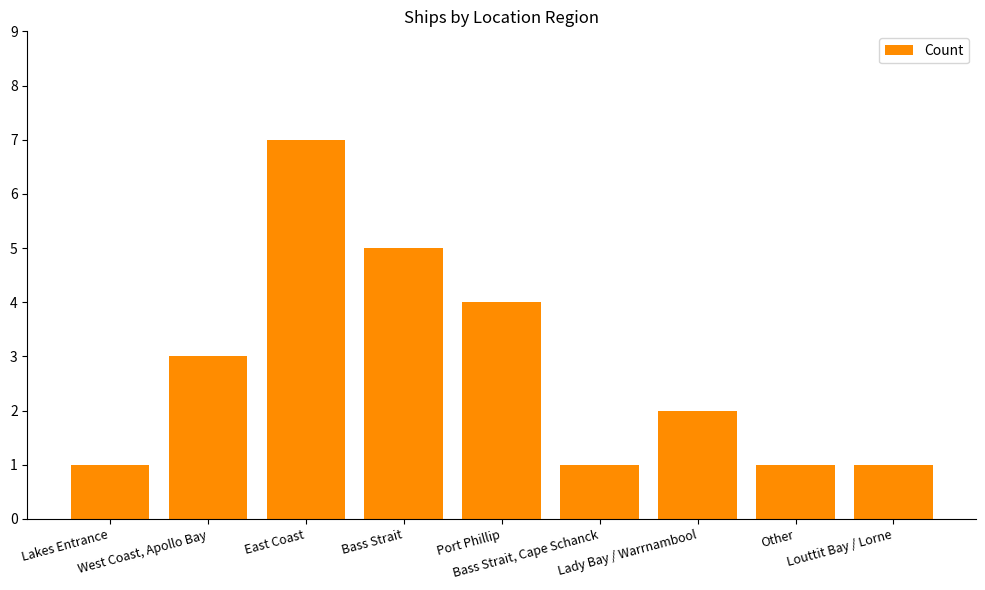

Which category has the highest value across all series?

East Coast